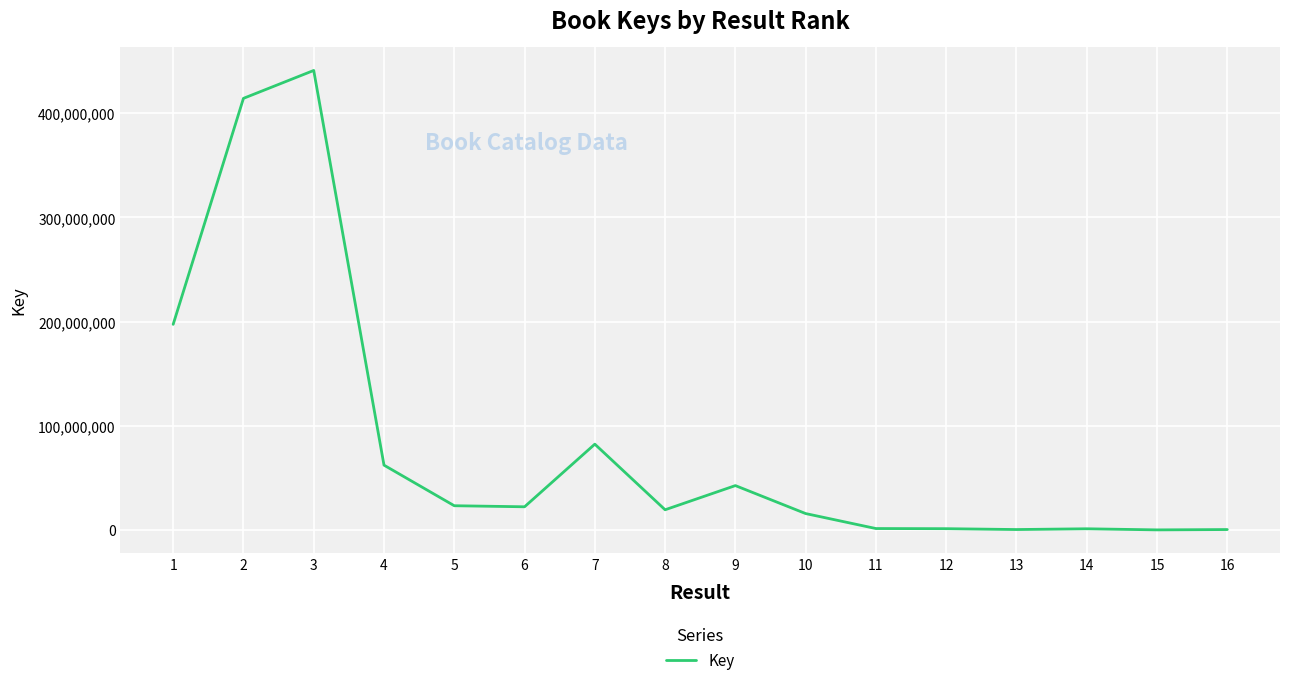

What is the difference between the maximum and second lowest values?

440805116